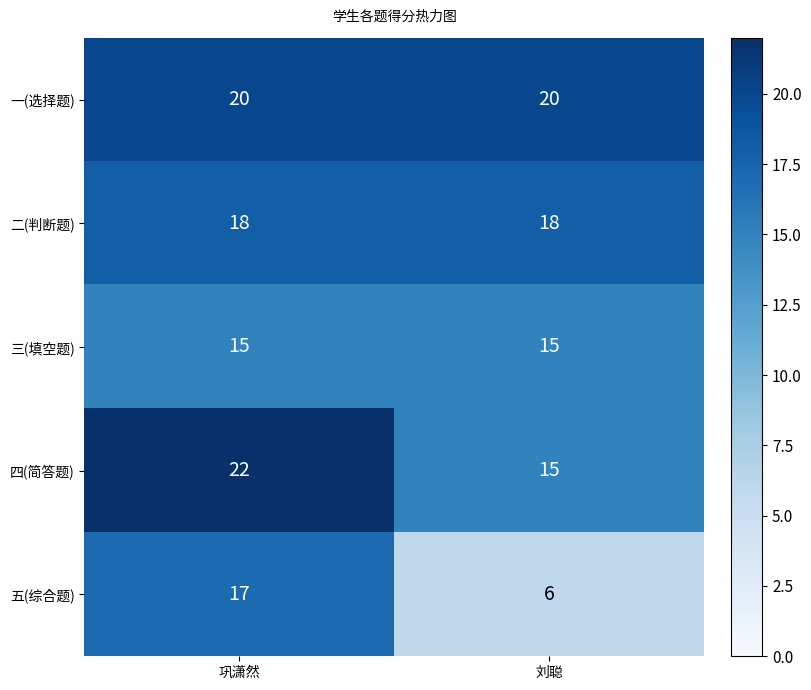

What is the spread (max minus min) of values at 刘聪?

14